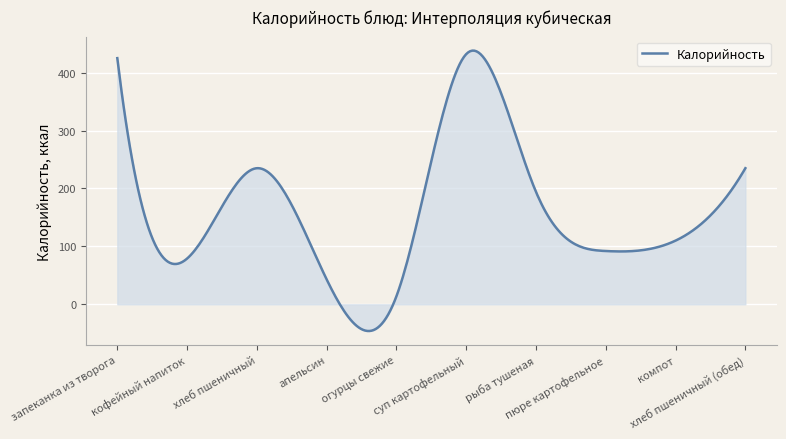

What is the difference between the maximum and minimum values?

484.1